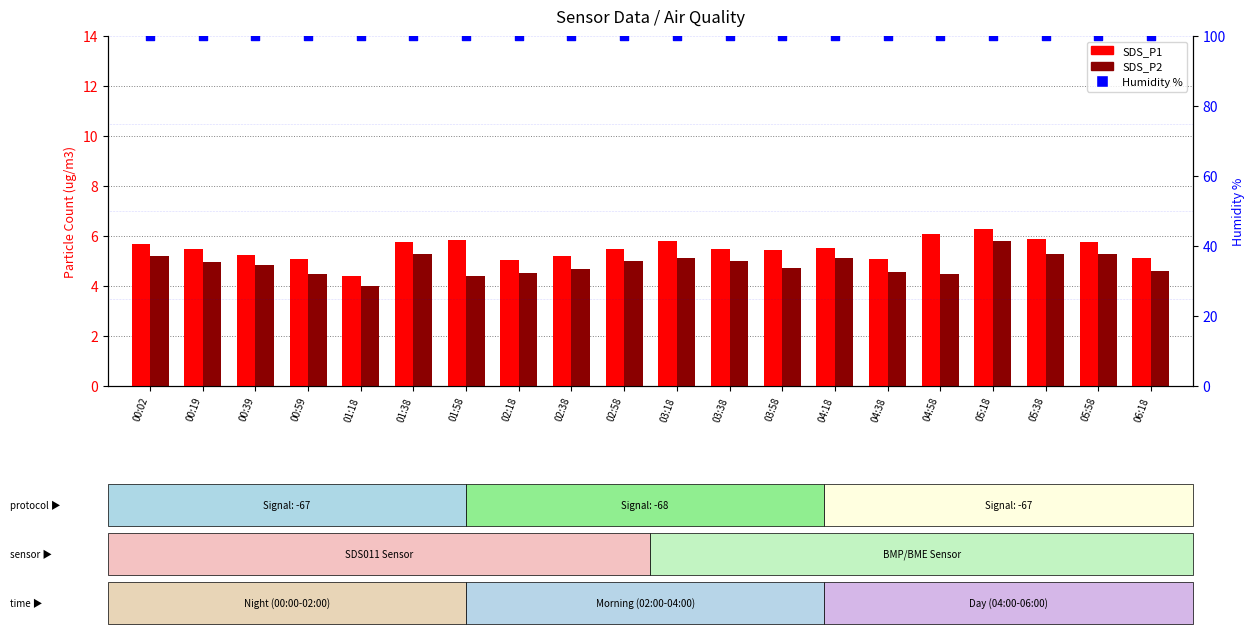

Is the value of Humidity % at 03:58 greater than the value of SDS_P1 at 01:38?

Yes